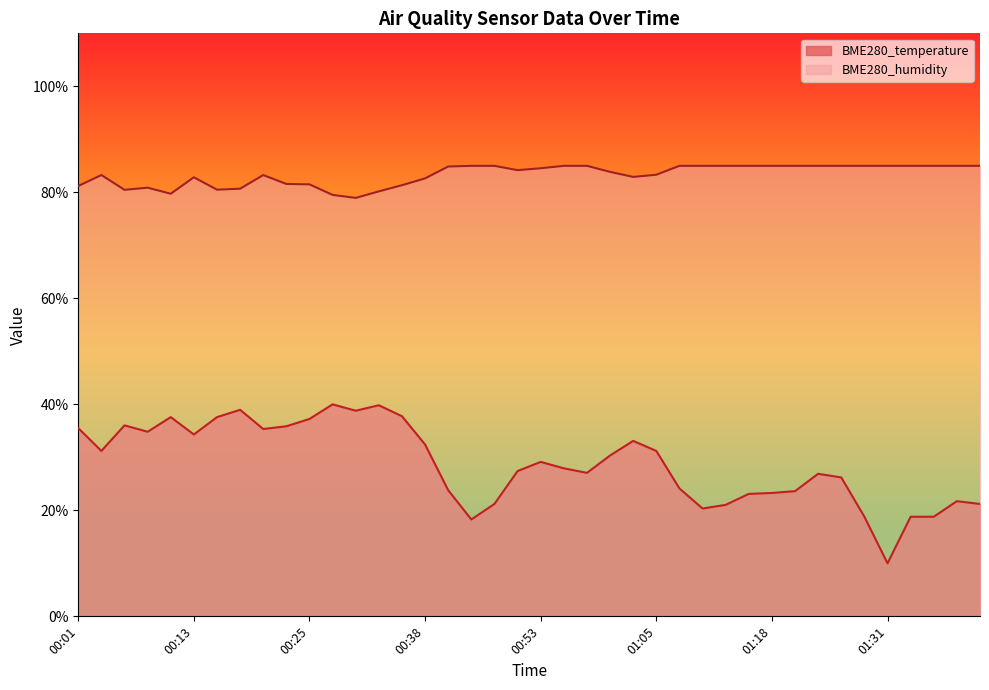

Which series has the largest total across all categories?

BME280_humidity